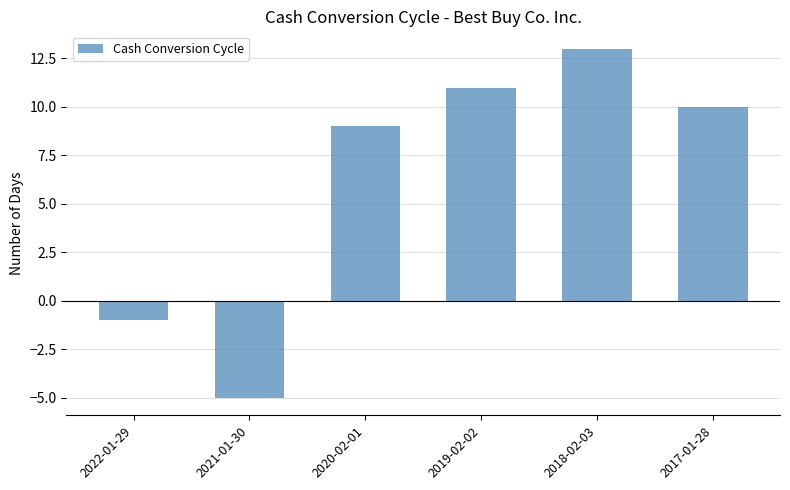

The value at 2022-01-29 is -1. True or false?

True